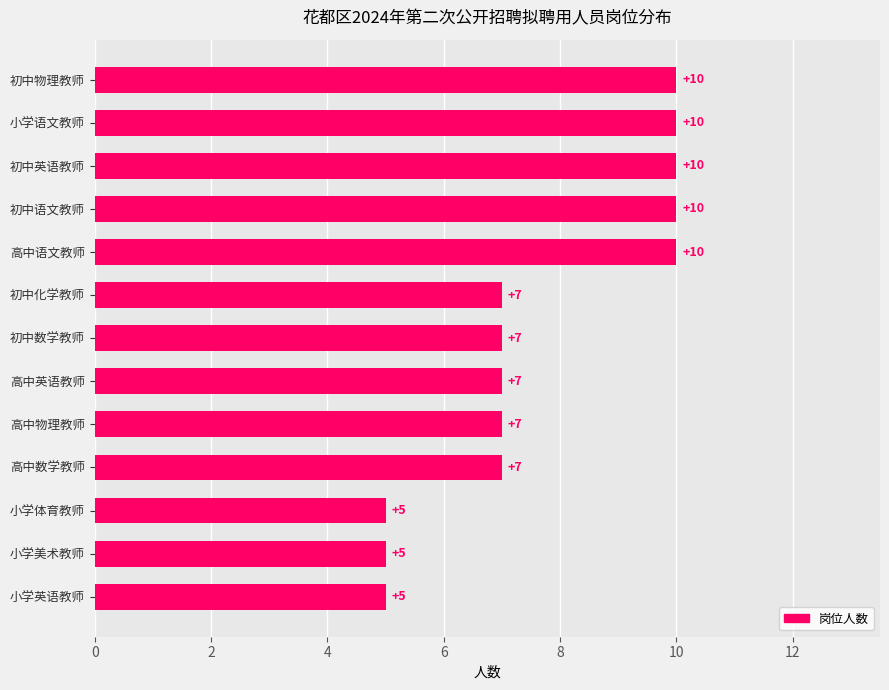

Is it true that the value at 初中化学教师 is 2?

False